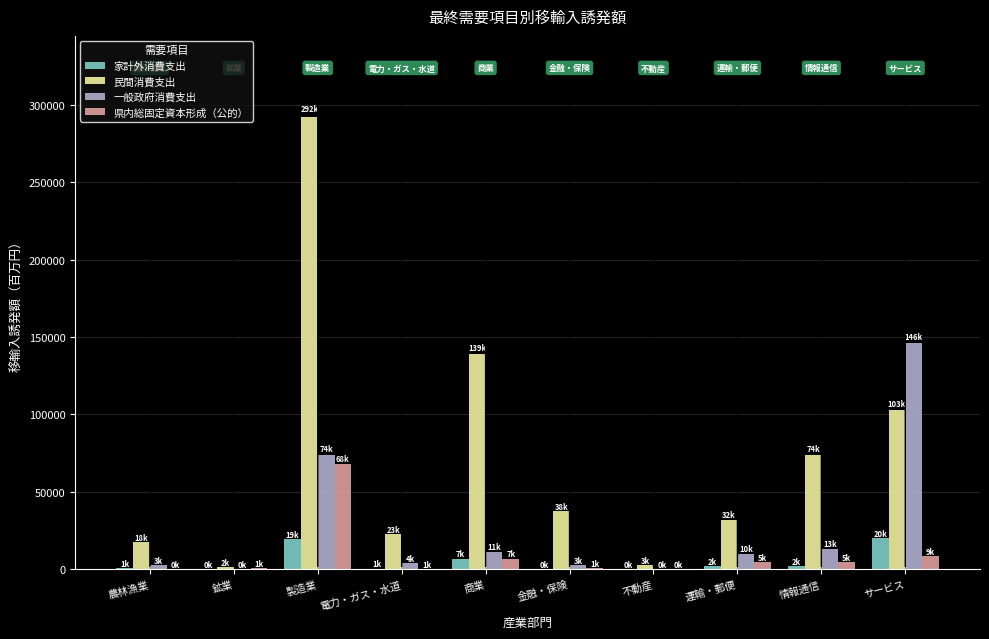

Between 製造業 and 運輸・郵便, which series saw the biggest shift?

民間消費支出